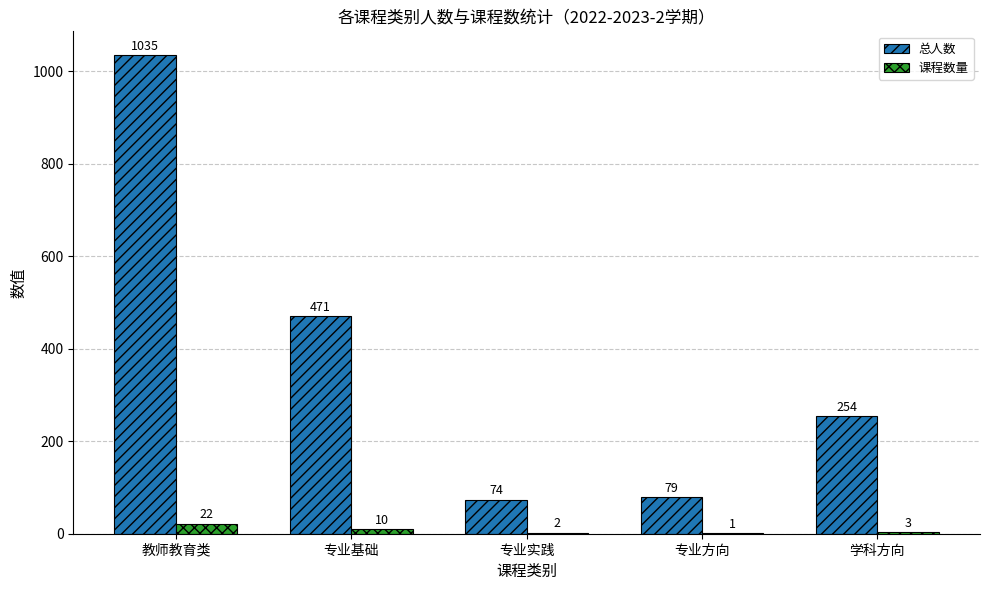

What is the spread (max minus min) of values at 专业实践?

72